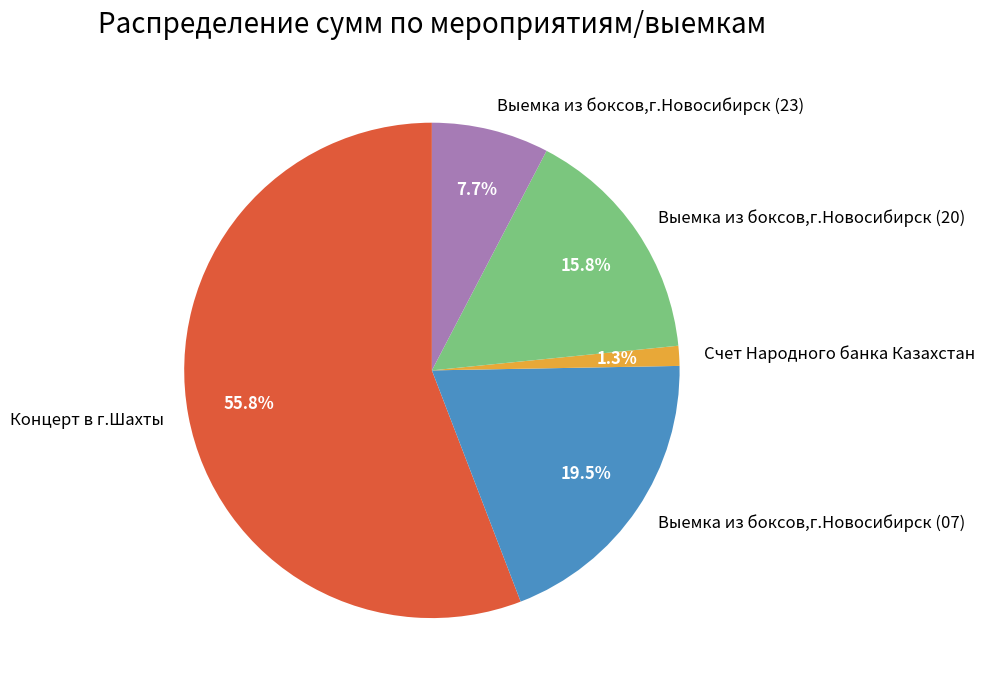

Which slice is the smallest?

Счет Народного банка Казахстан